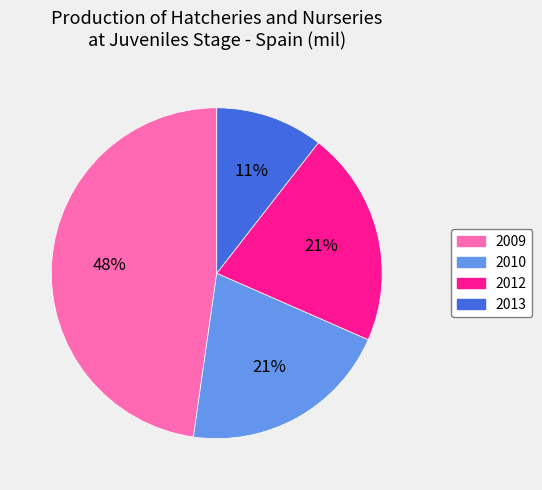

Is there any slice that represents more than half of the pie?

No